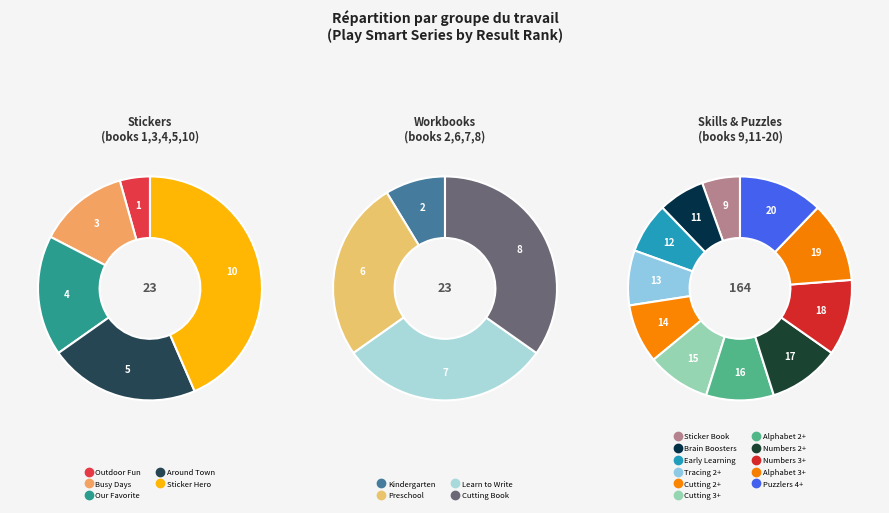

What is the total percentage of Stickers Our Favorite Things and 1-2-3 Picture Puzzlers Age 4+?

11.4%